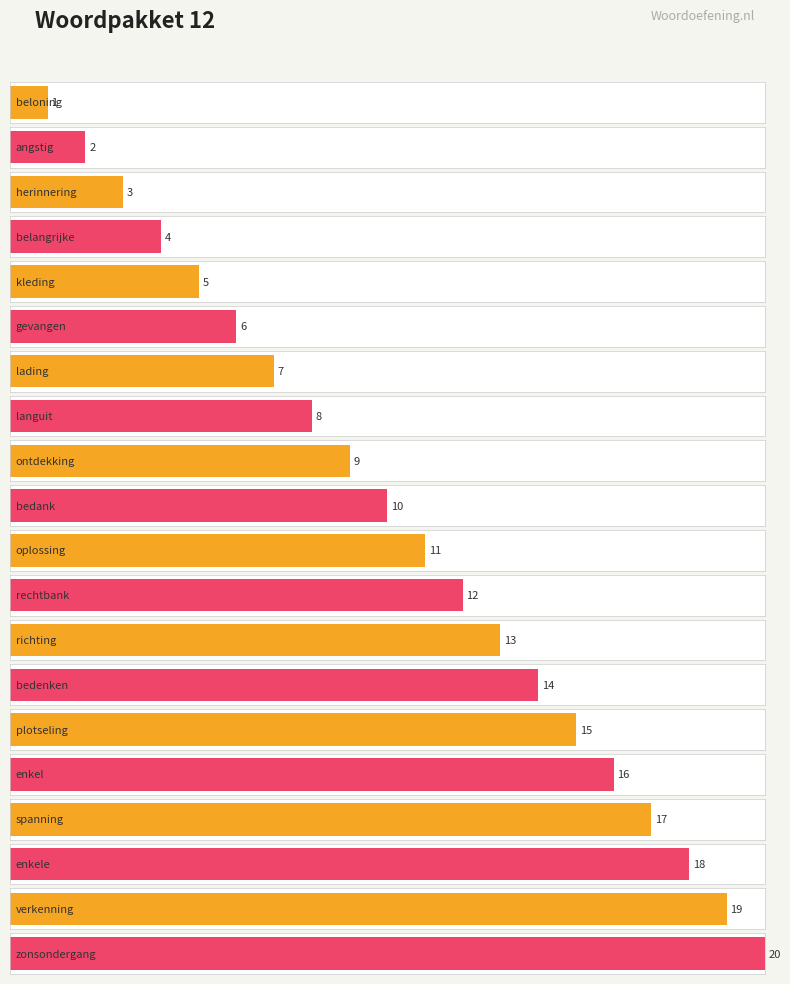

What is the minimum value shown in the chart?

1